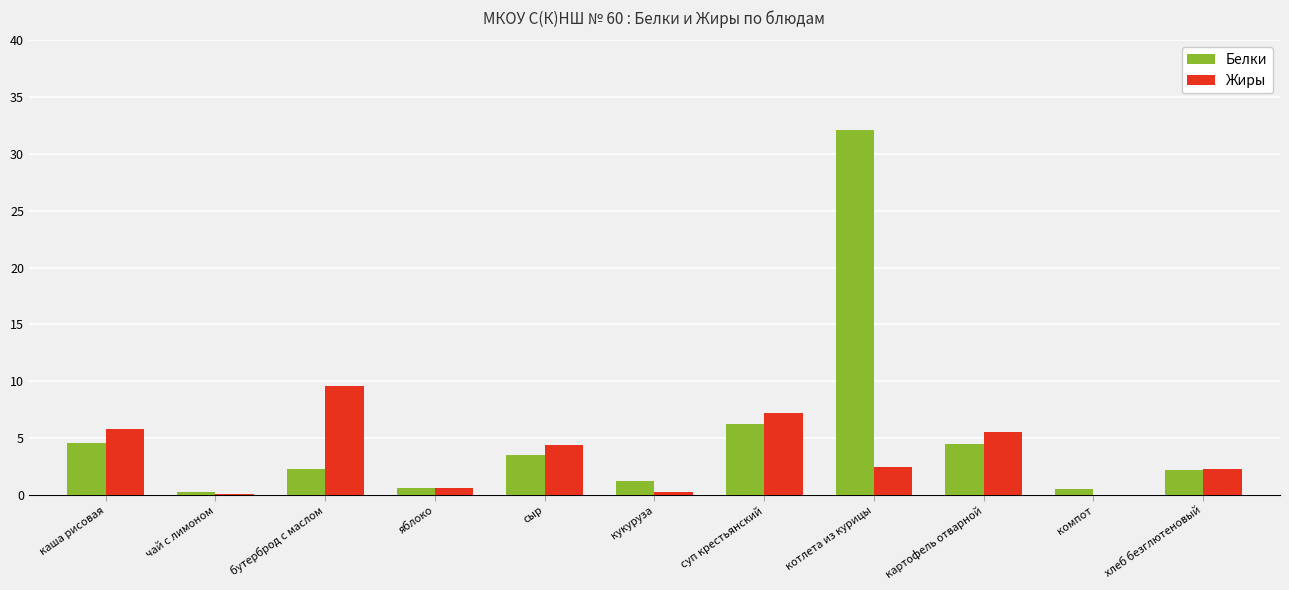

Which category has the highest value across all series?

котлета из курицы